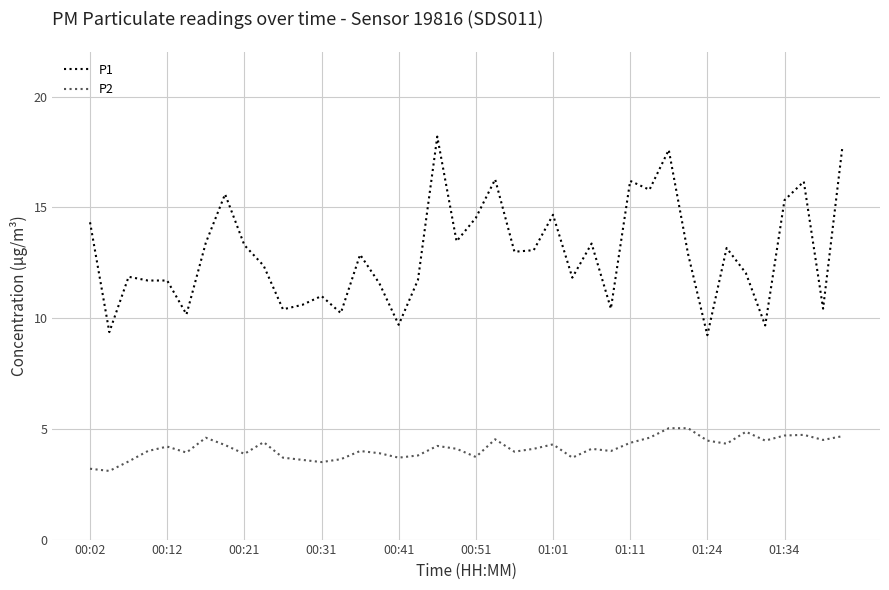

What is the smallest value displayed?

3.1